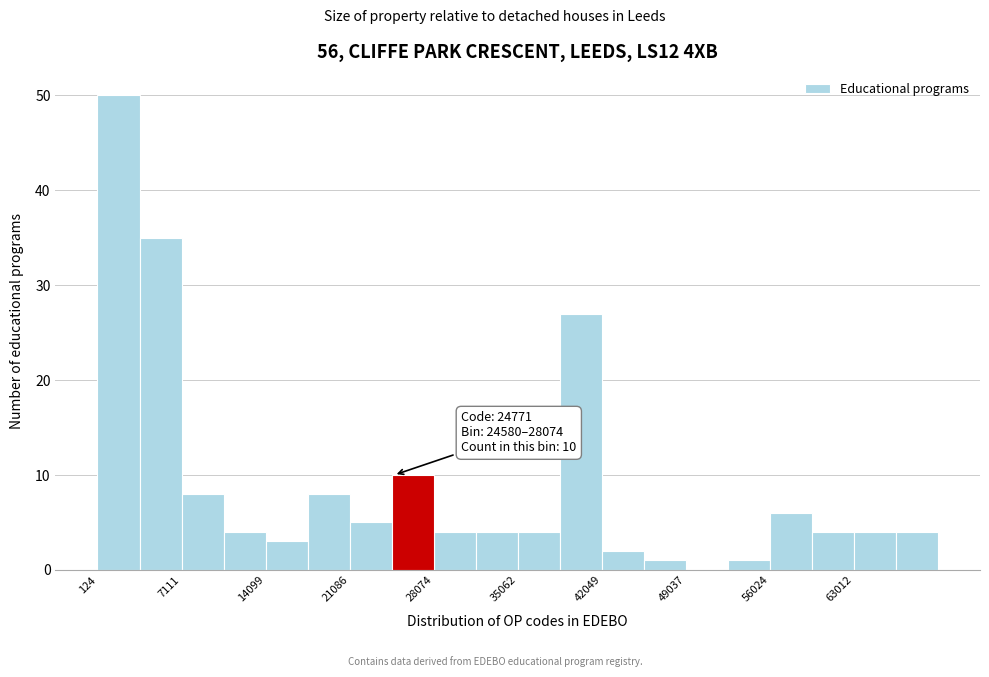

Read against the x-axis, roughly where is the centre of the tallest bar?

2000